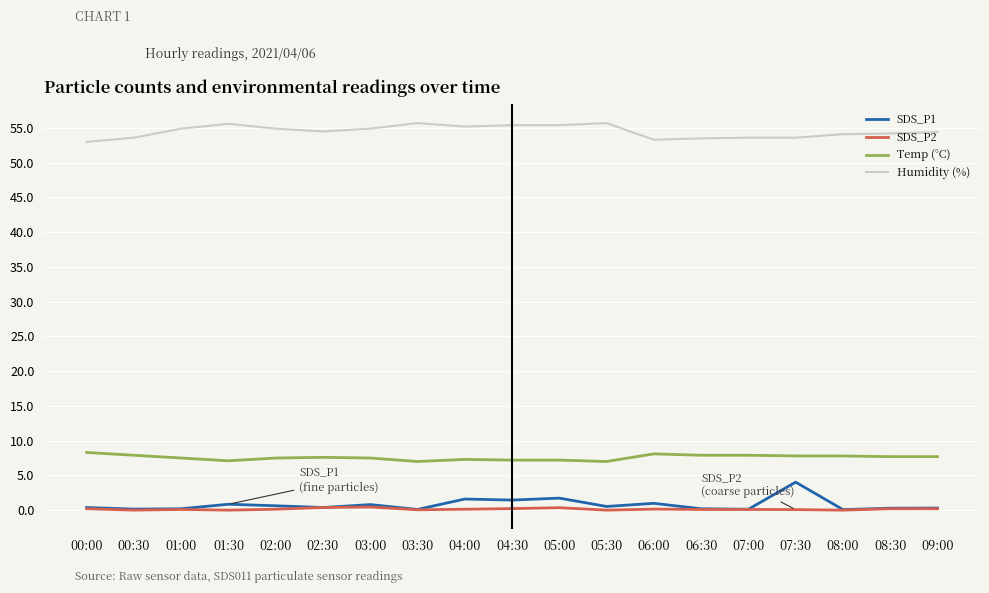

What is the maximum value shown in the chart?

55.7